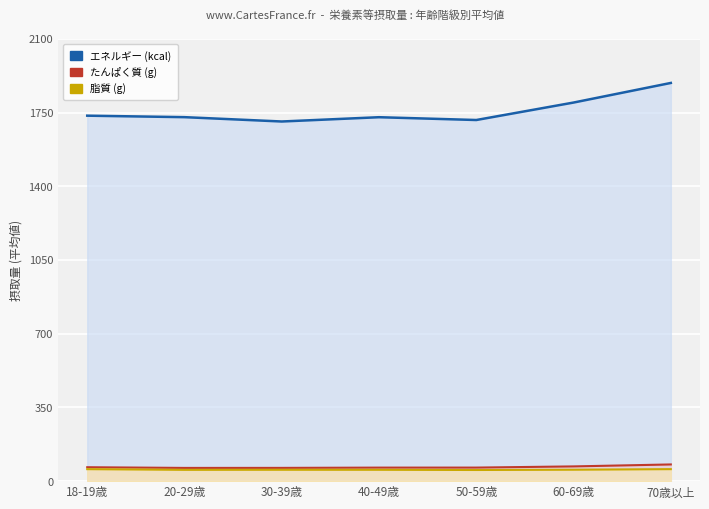

What is the value of the たんぱく質 (g) point at the 2nd from the left?

62.8